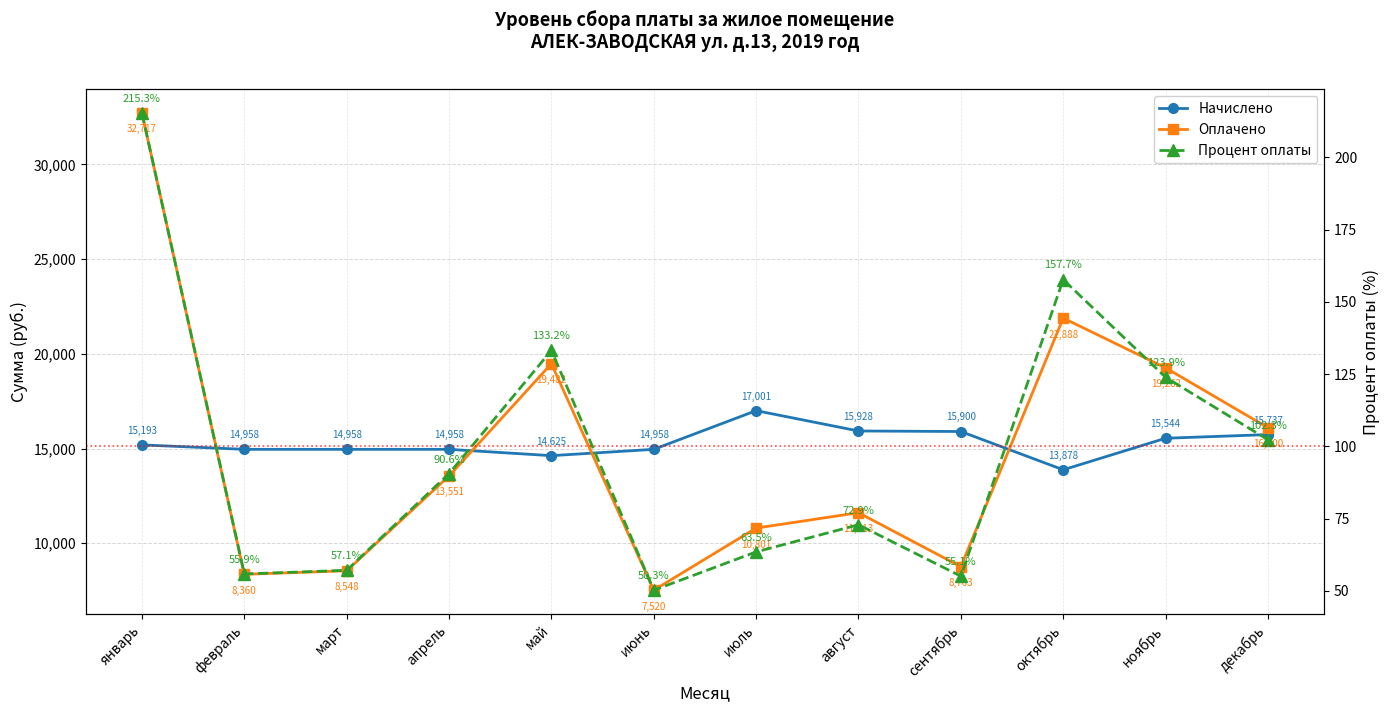

True or false: Процент оплаты has a value of 183.8 at декабрь.

False